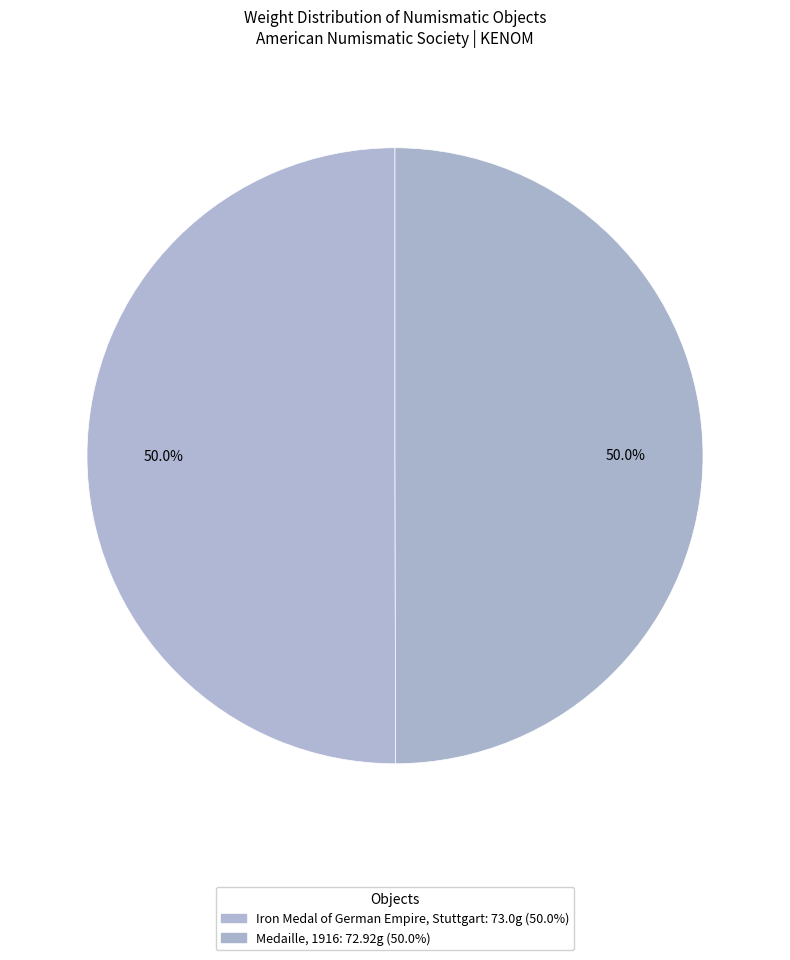

To the nearest percent, what is the combined percentage of Medaille, 1916 and Iron Medal of German Empire, Stuttgart?

100%